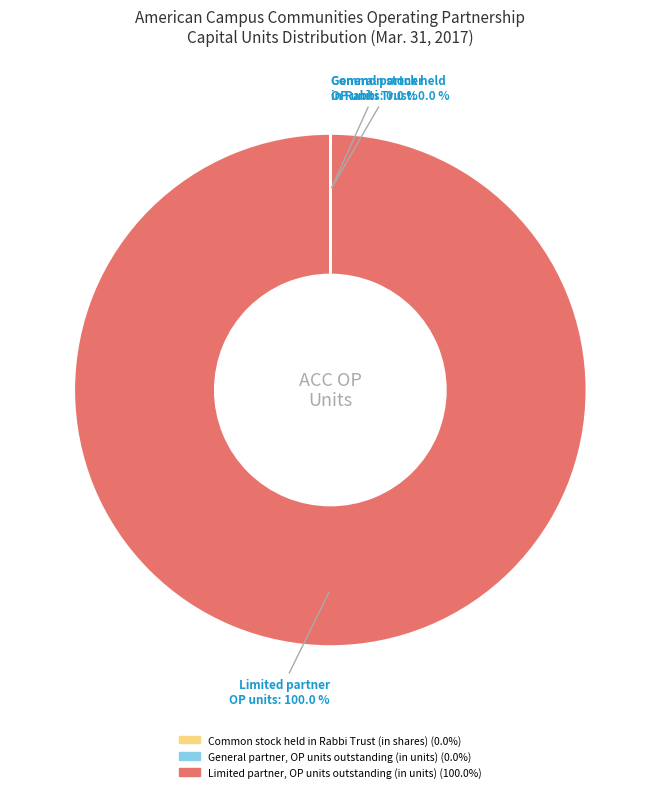

Is there any slice that represents more than half of the pie?

Yes